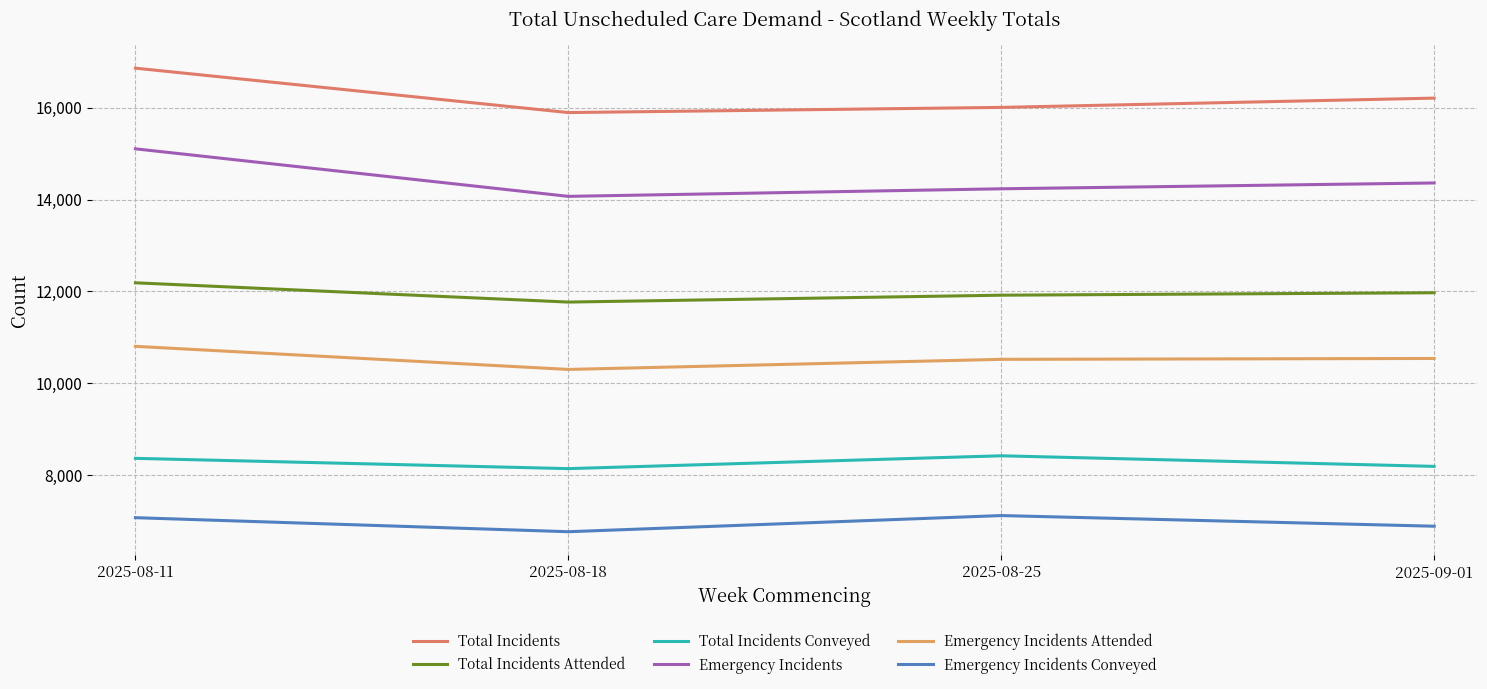

Between 2025-08-11 and 2025-09-01, which is larger?

2025-08-11